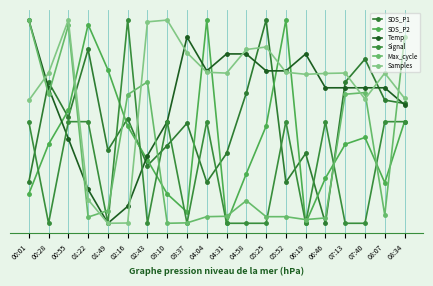

What are all the series names shown in the legend?

SDS_P1, SDS_P2, Temp, Signal, Max_cycle, Samples